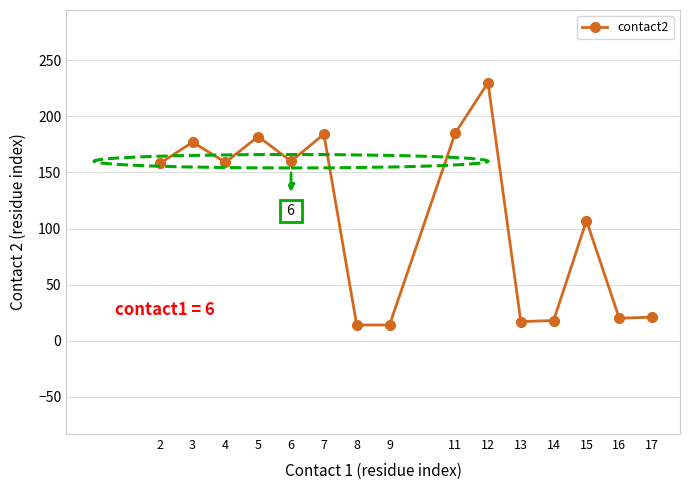

Read the value at 16.

20